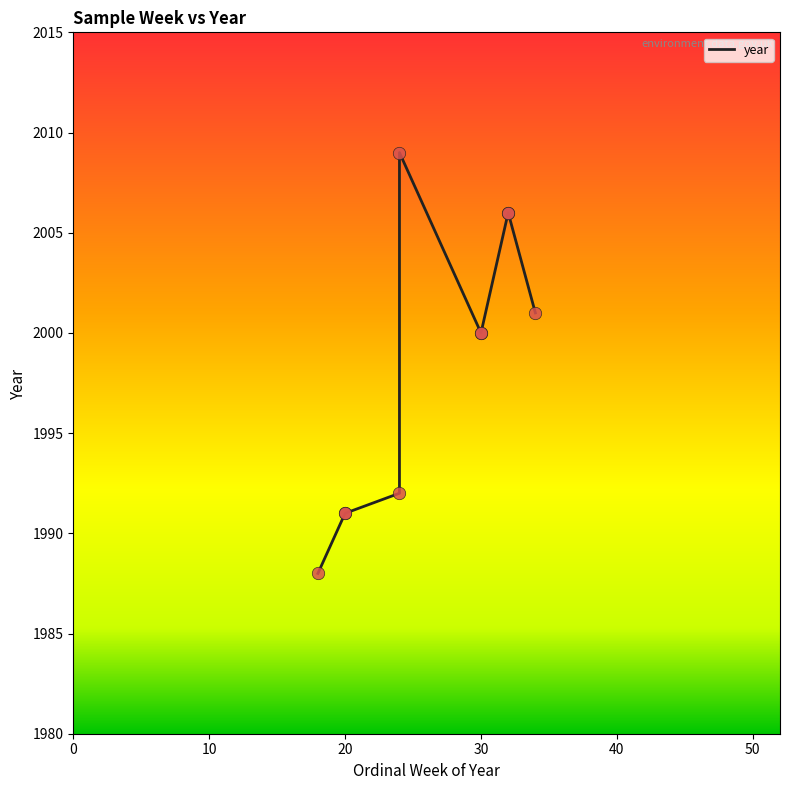

Between 32 and 32, which is larger?

32